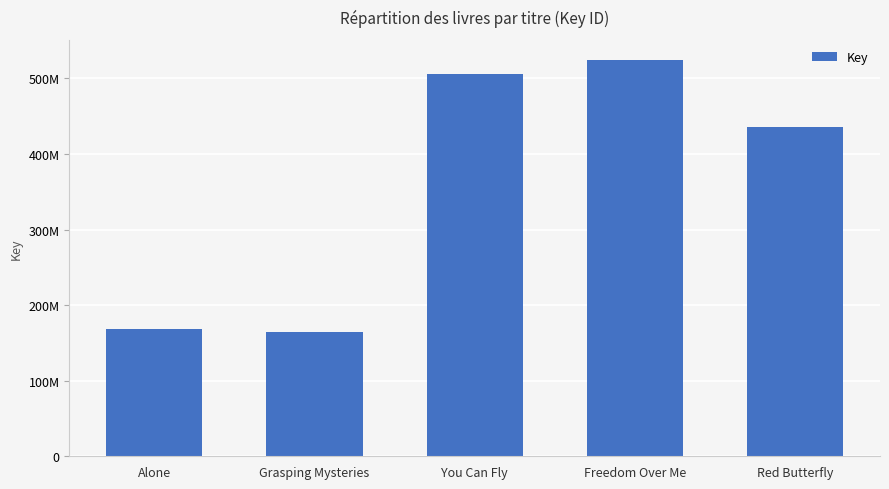

Which has a higher value, You Can Fly or Freedom Over Me?

Freedom Over Me